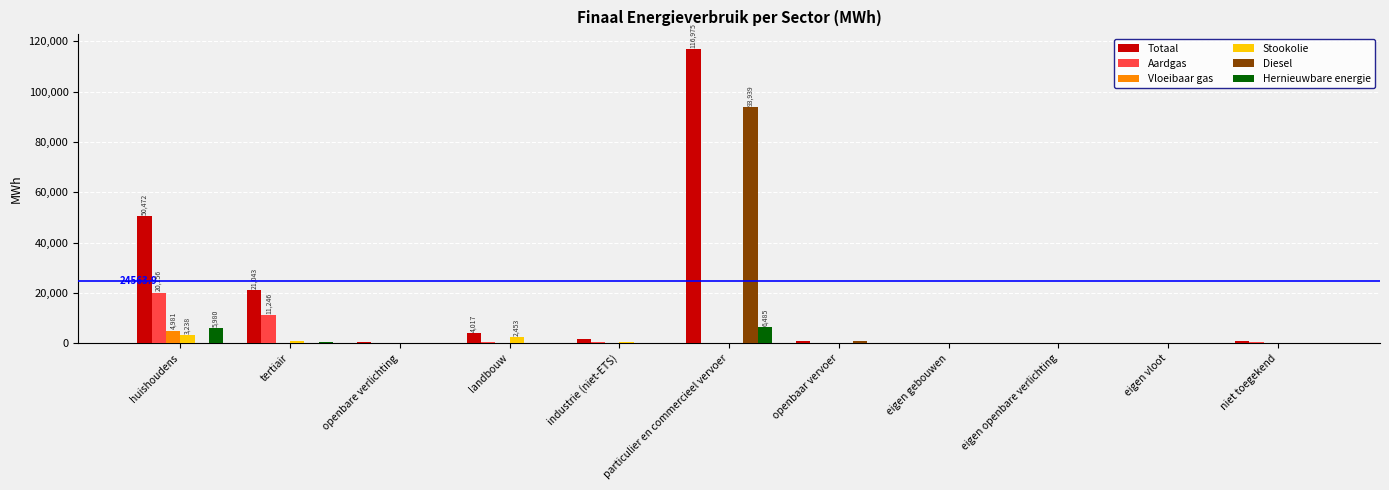

Between particulier en commercieel vervoer and eigen openbare verlichting, which series saw the biggest shift?

Totaal